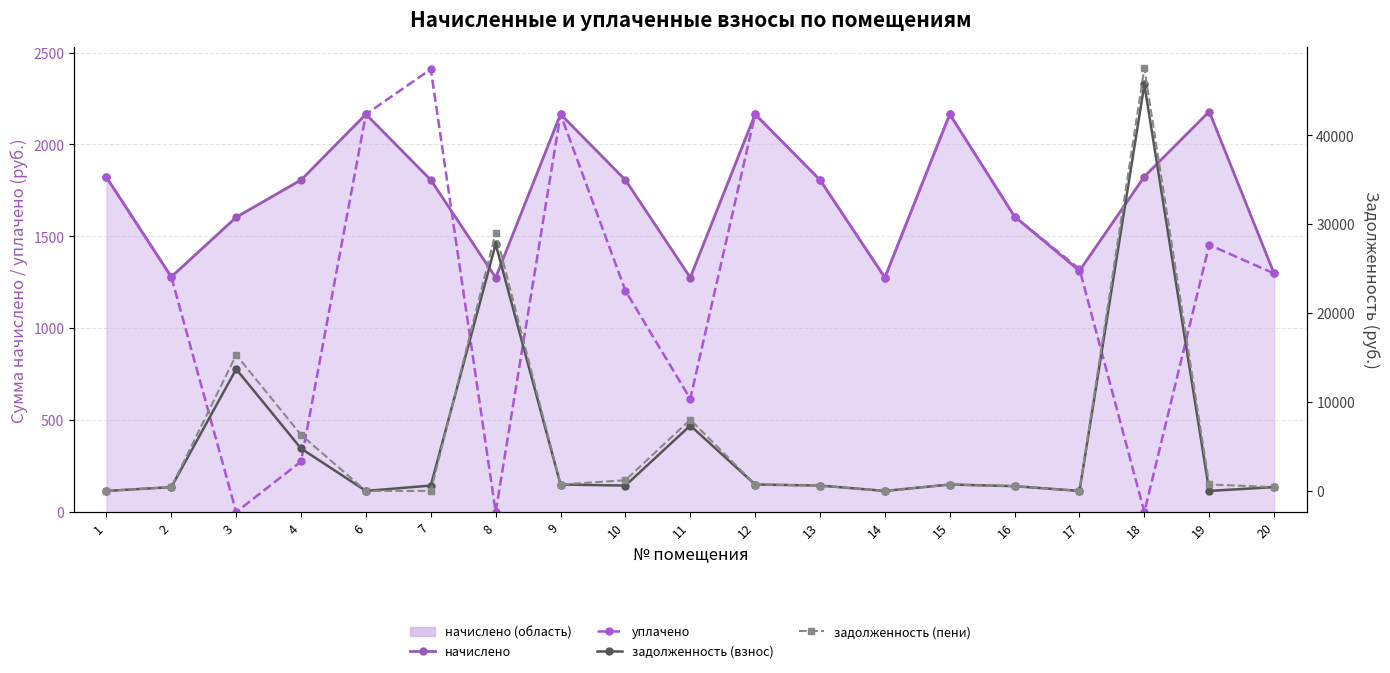

Rank the categories by уплачено value from lowest to highest.

3, 8, 18, 4, 11, 10, 14, 2, 20, 17, 19, 16, 13, 1, 6, 9, 12, 15, 7